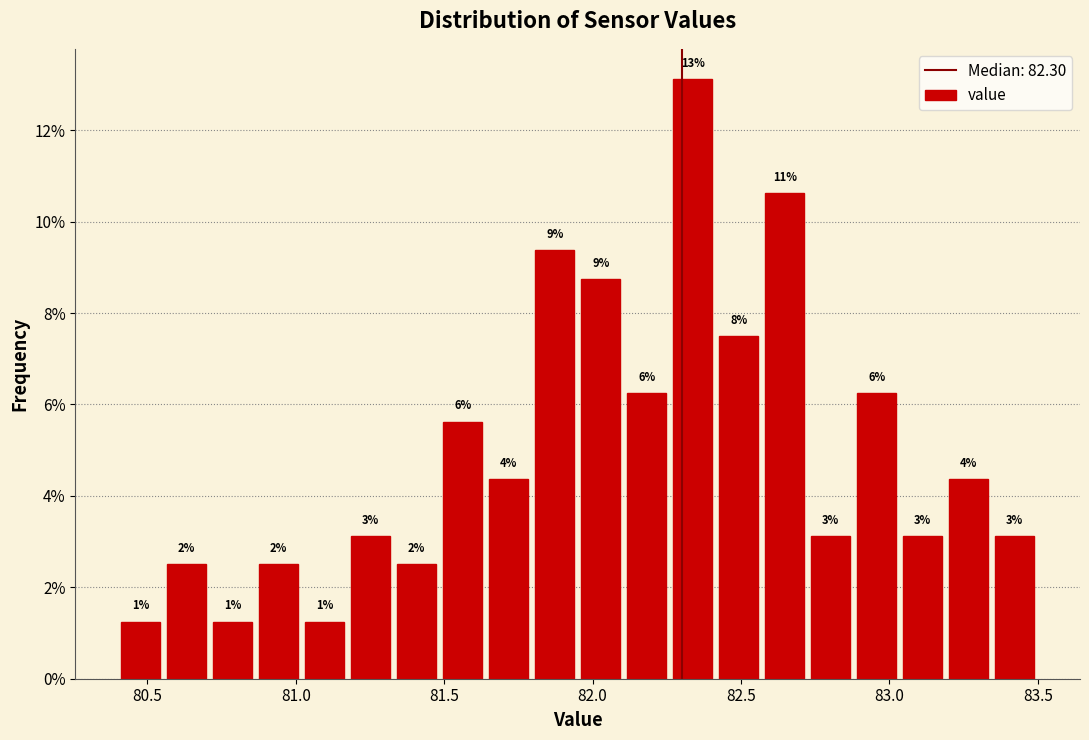

Around what value on the x-axis is the tallest bar? Give the approximate position of its centre, as read against the axis.

82.35